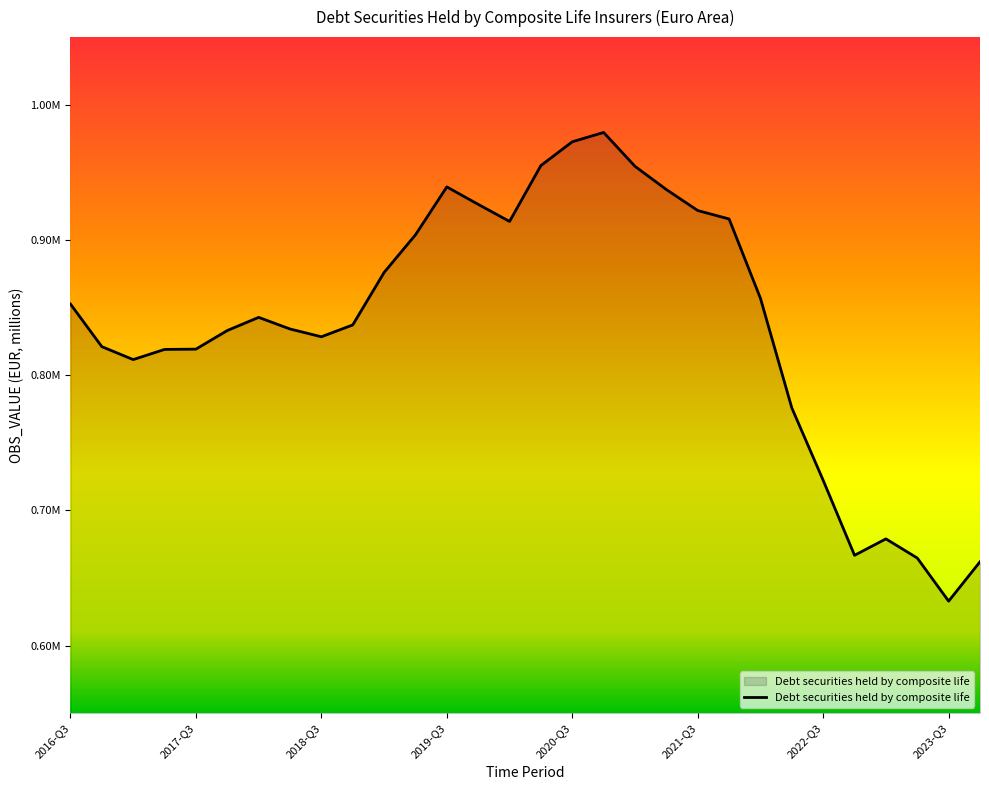

Does the chart display data point markers on the line(s)?

No